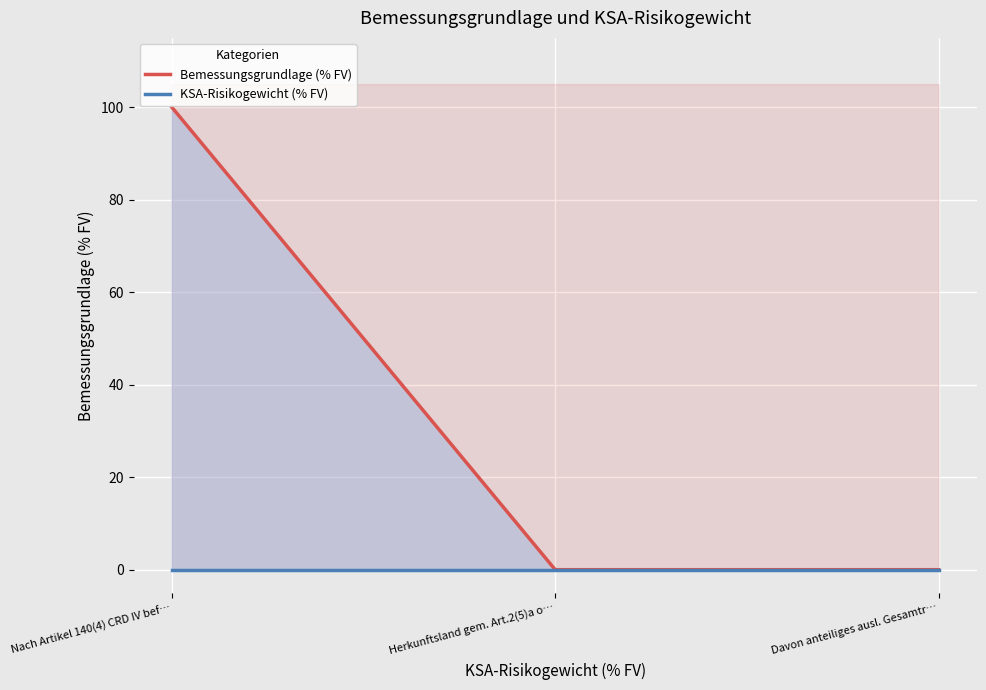

Which series has the largest range (max minus min)?

Bemessungsgrundlage (% FV)